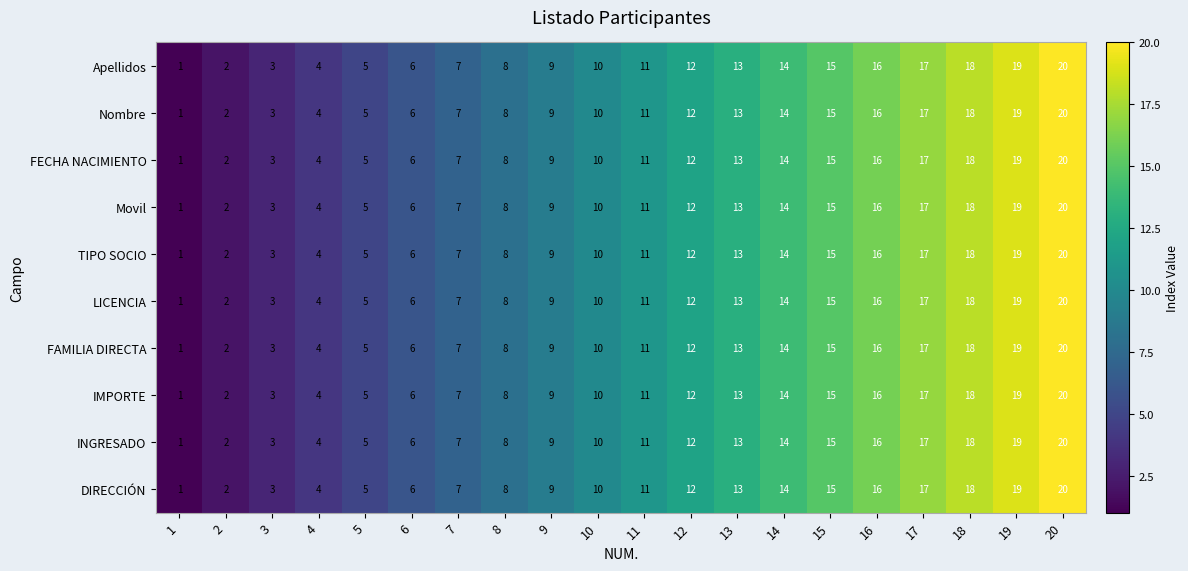

What is the difference between the maximum and minimum values in the Apellidos series?

19